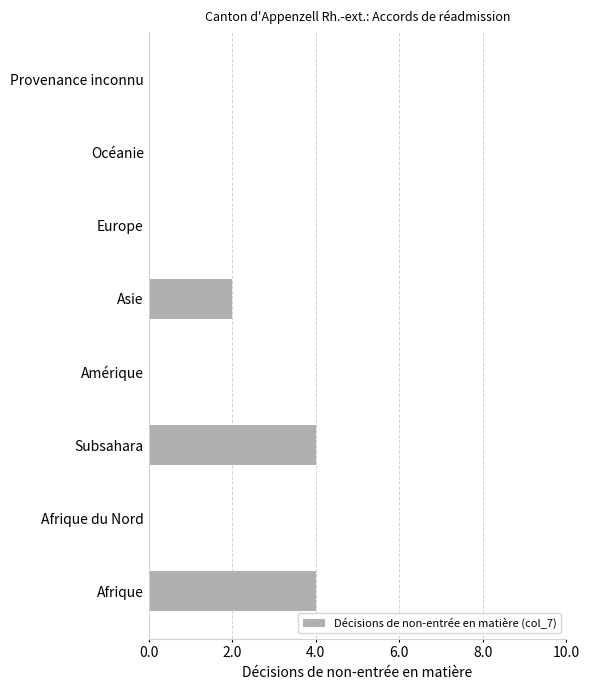

Is it true that the value at Europe is 0?

True